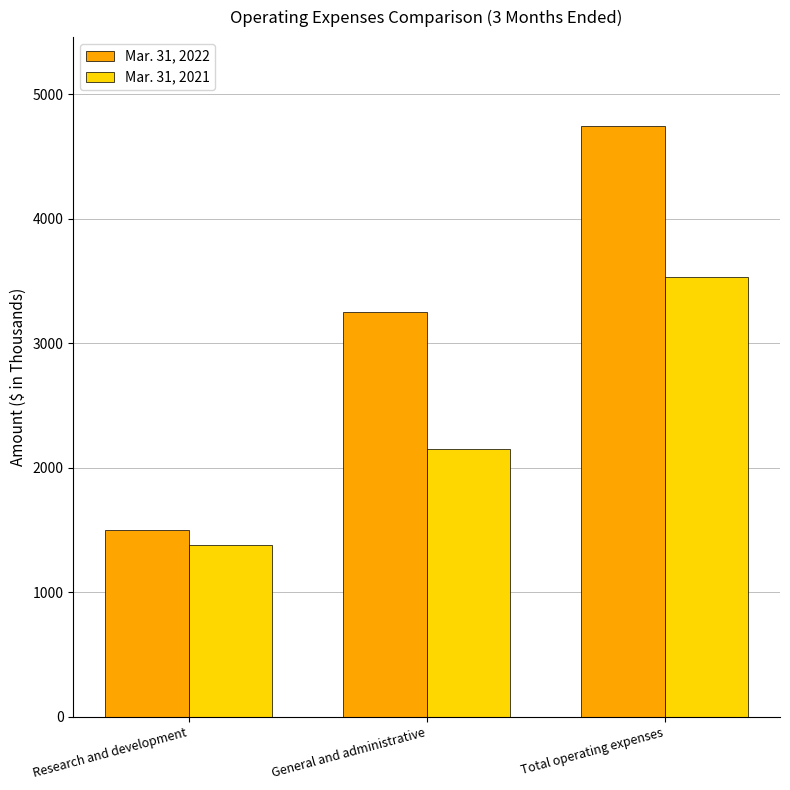

What is the sum of the Mar. 31, 2021 values at General and administrative and Total operating expenses?

5683